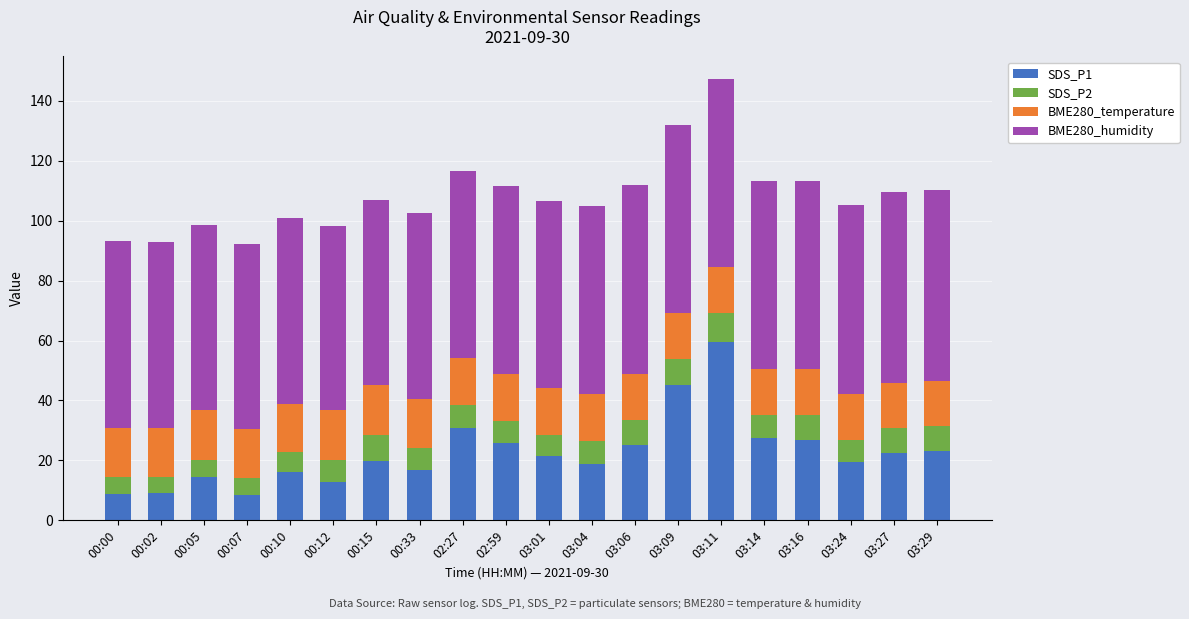

What is the total value across all series at 00:15?

106.8